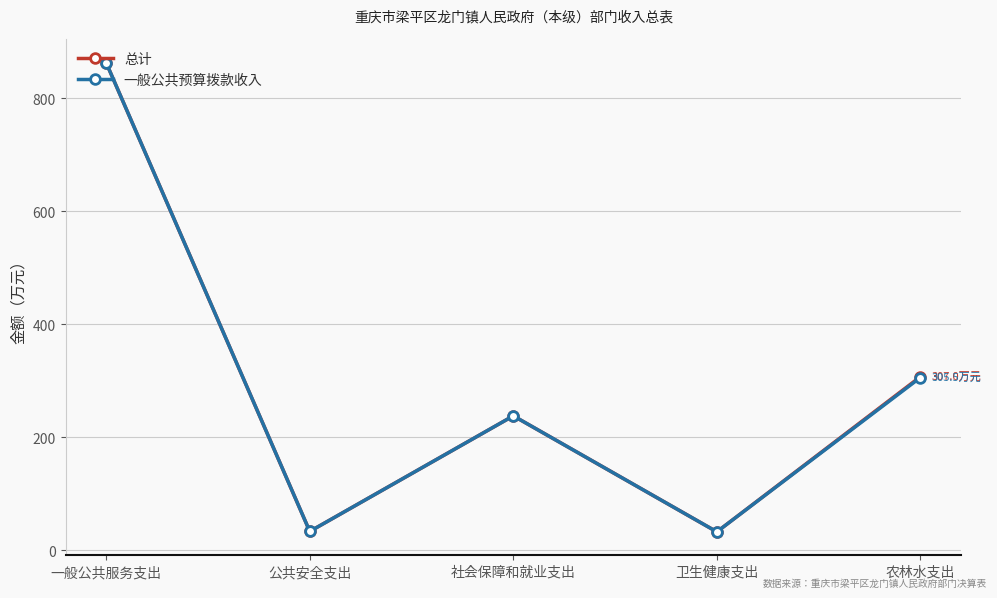

What is the label of the 2nd point from the right?

卫生健康支出